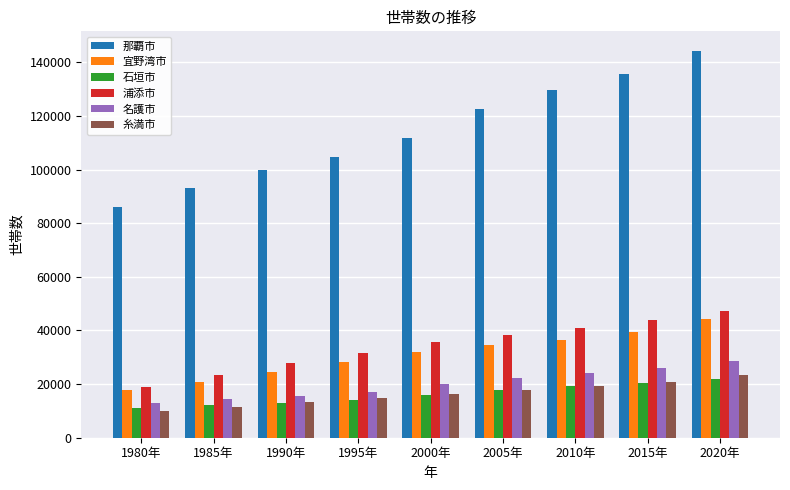

What is the difference between the 石垣市 values at 2020年 and 1990年?

8955